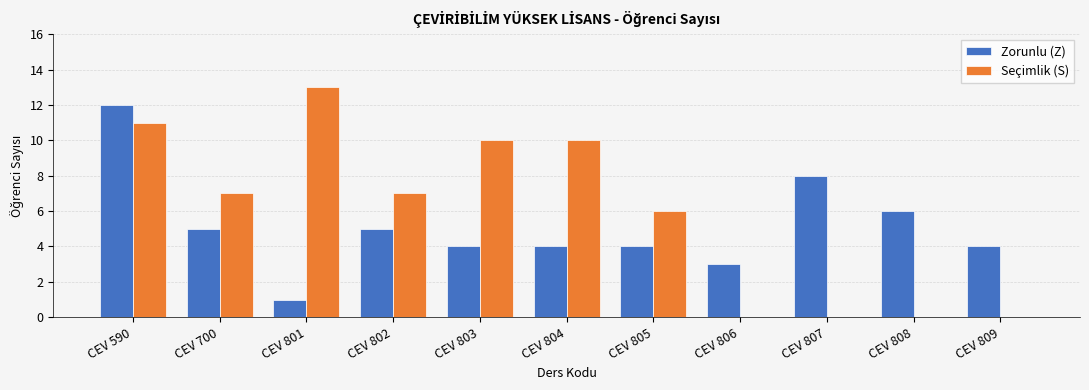

Is it true that Seçimlik (S) equals 0 at CEV 806?

True